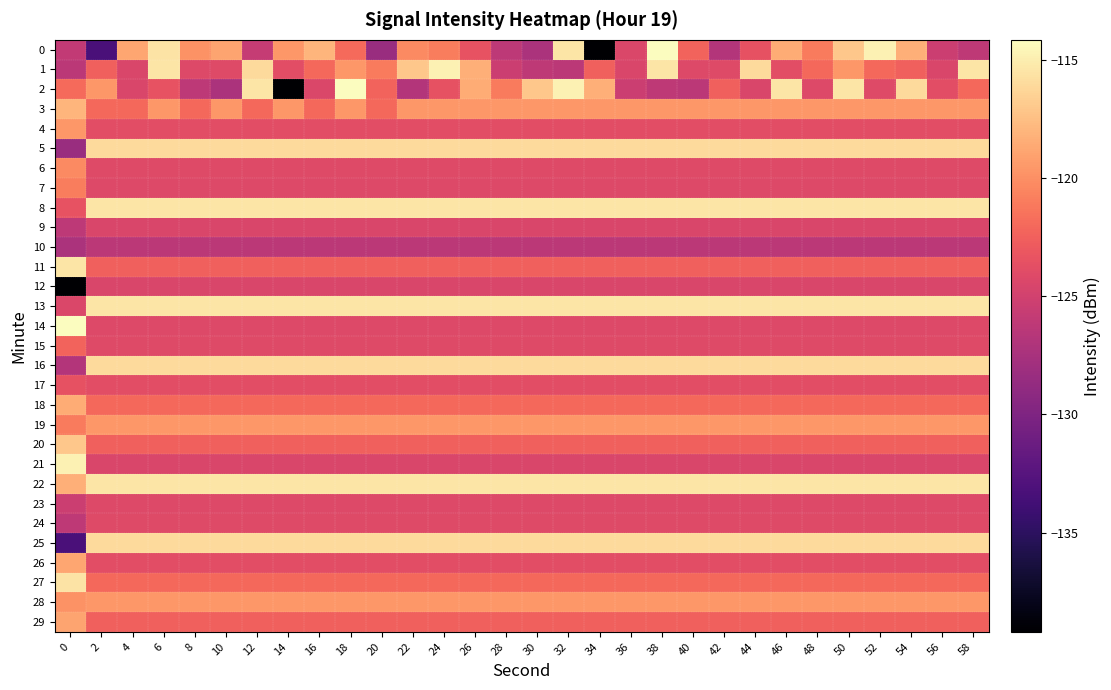

Which series has the largest total across all categories?

22